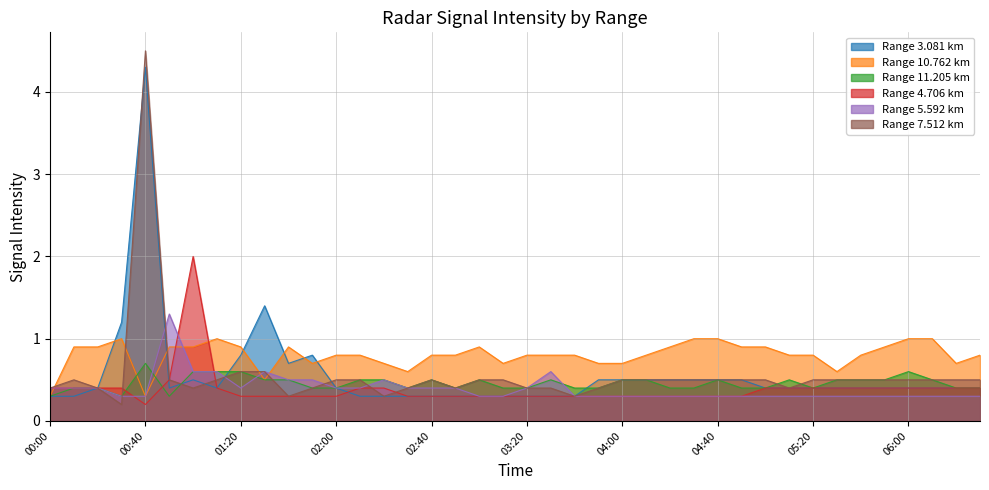

What is the label of the 23rd point from the right?

02:50